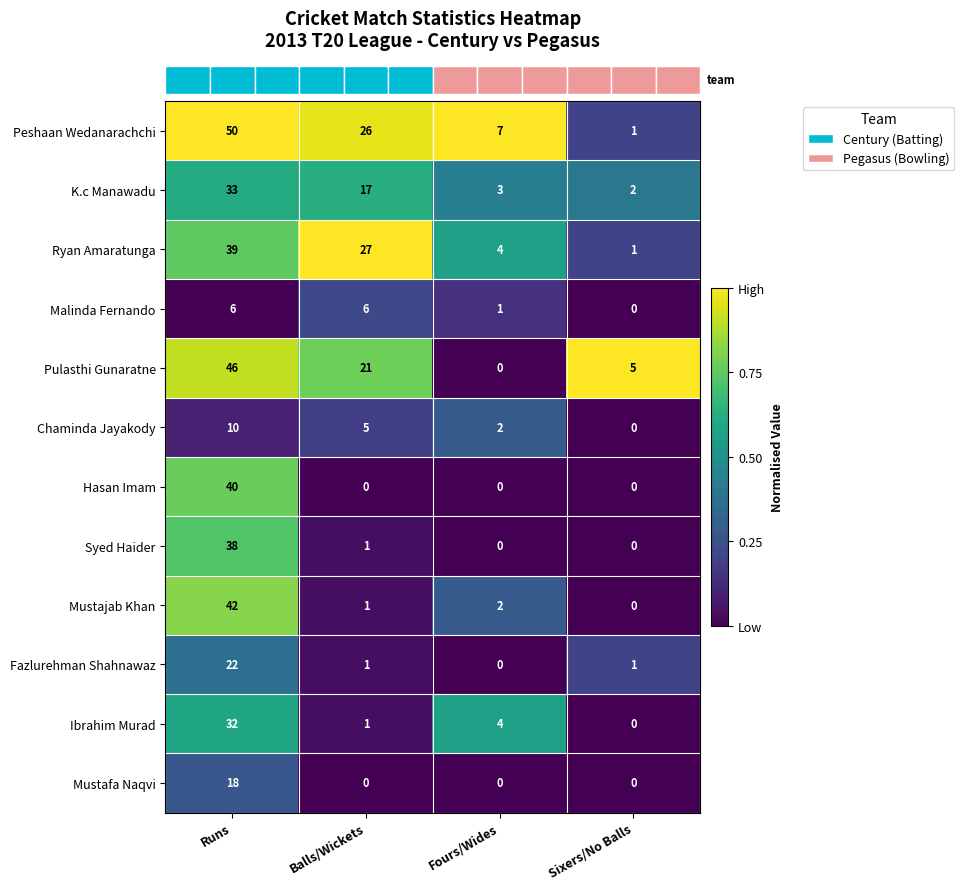

At which label does Ibrahim Murad reach its minimum?

Sixers/No Balls